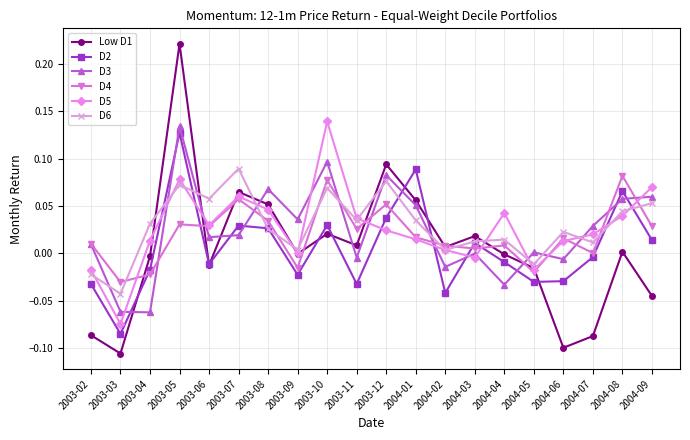

The D2 series shows -0.1 at 2003-03. True or false?

True